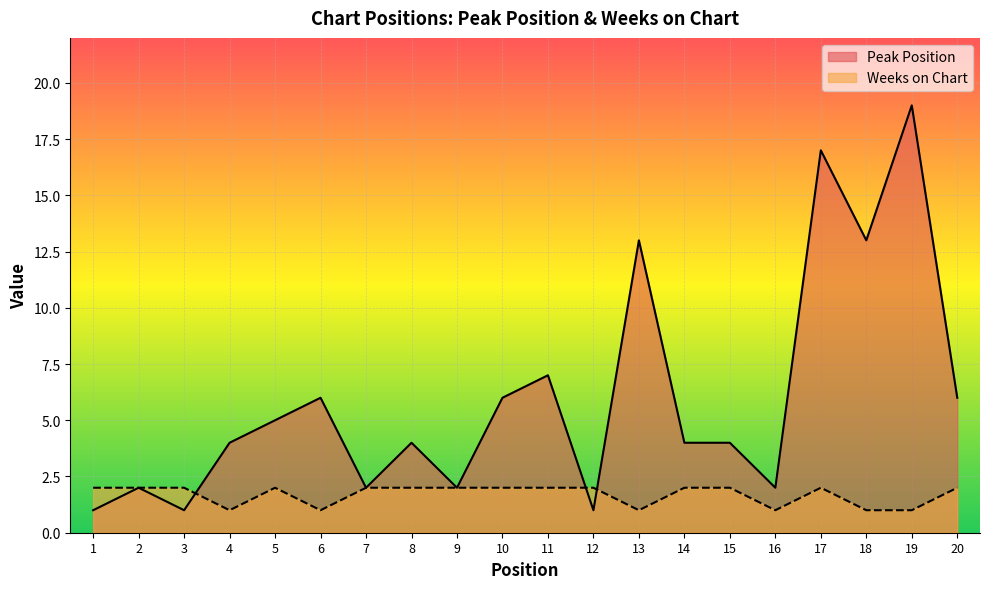

Between 5 and 6, which series saw the biggest shift?

Peak Position